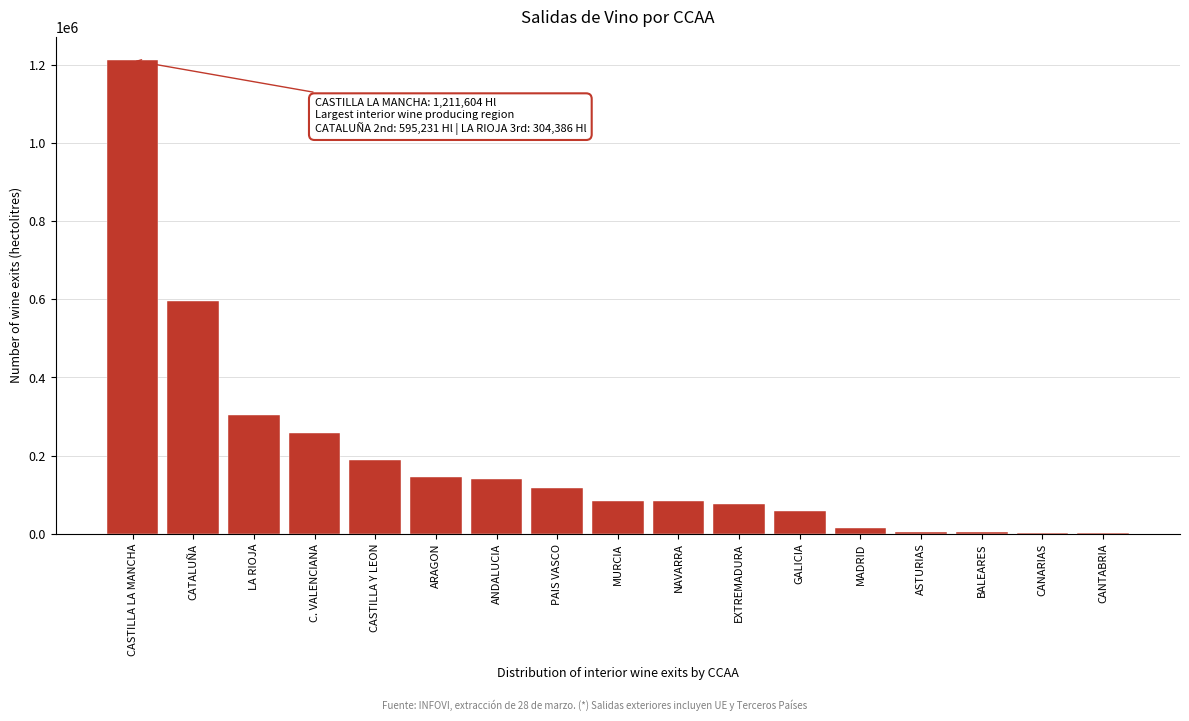

The chart shows a value of 189238 at PAIS VASCO. True or false?

False